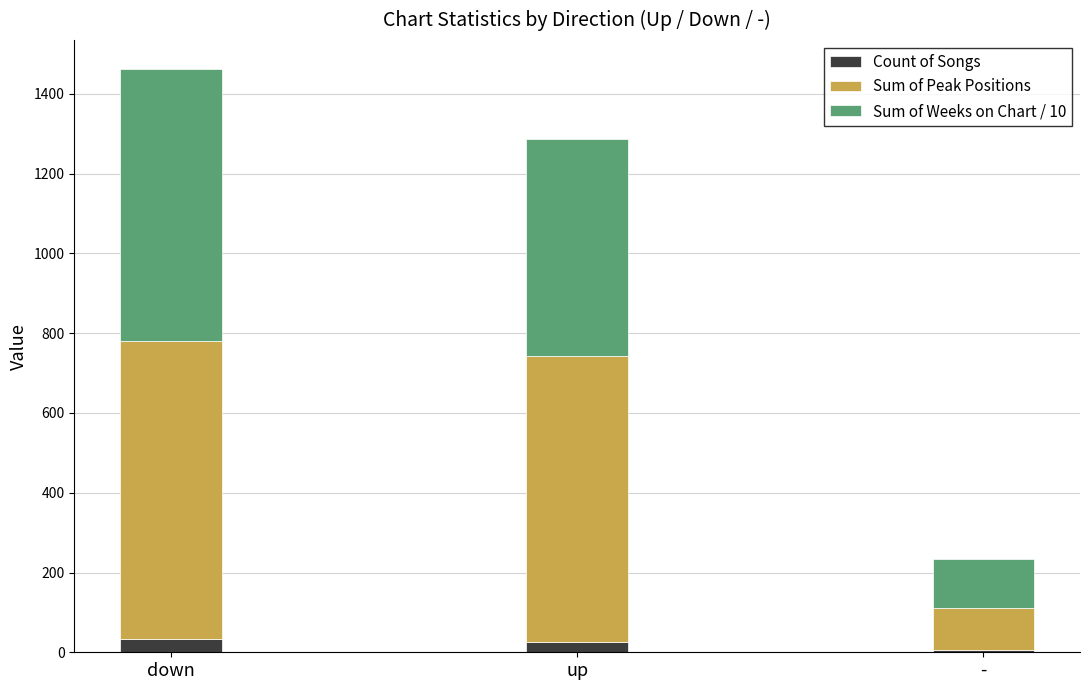

Read the Count of Songs value at -.

6